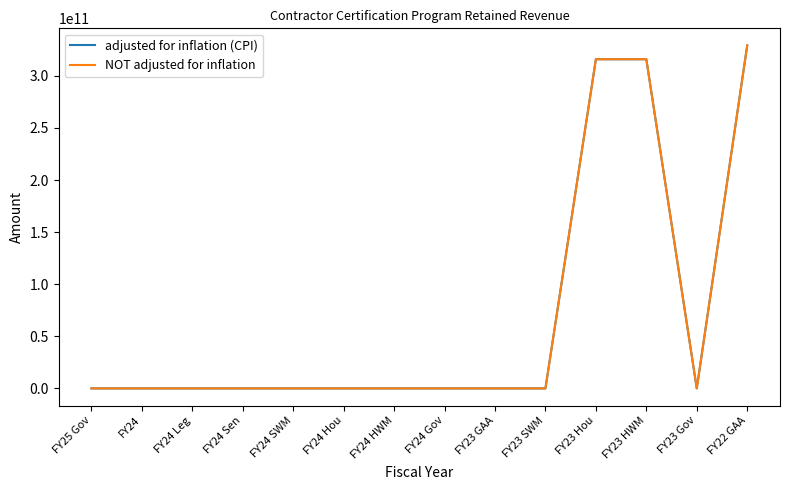

Reading left to right, what are all the values shown in this chart?

adjusted for inflation (CPI): 0	0	0	0	0	0	0	0	0	0	315957300000	315957300000	0	329148300000
NOT adjusted for inflation: 0	0	0	0	0	0	0	0	0	0	315957300000	315957300000	0	329148300000